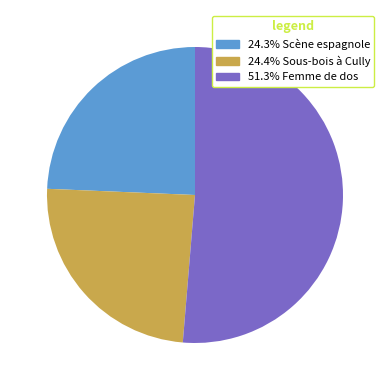

Is there any slice that represents more than half of the pie?

Yes